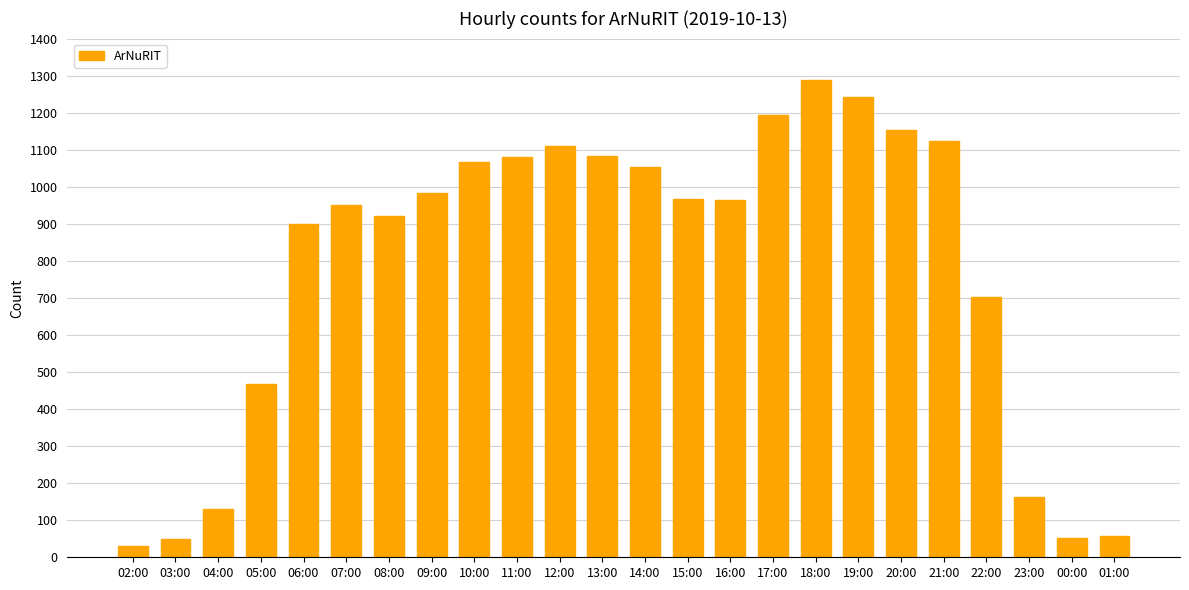

Which category has the highest value across all series?

18:00